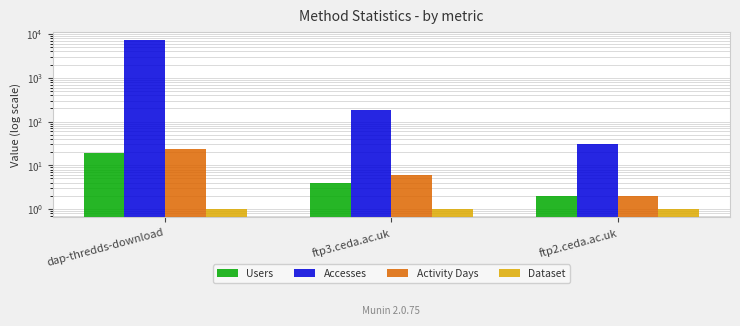

The Accesses series shows 7 at ftp2.ceda.ac.uk. True or false?

False